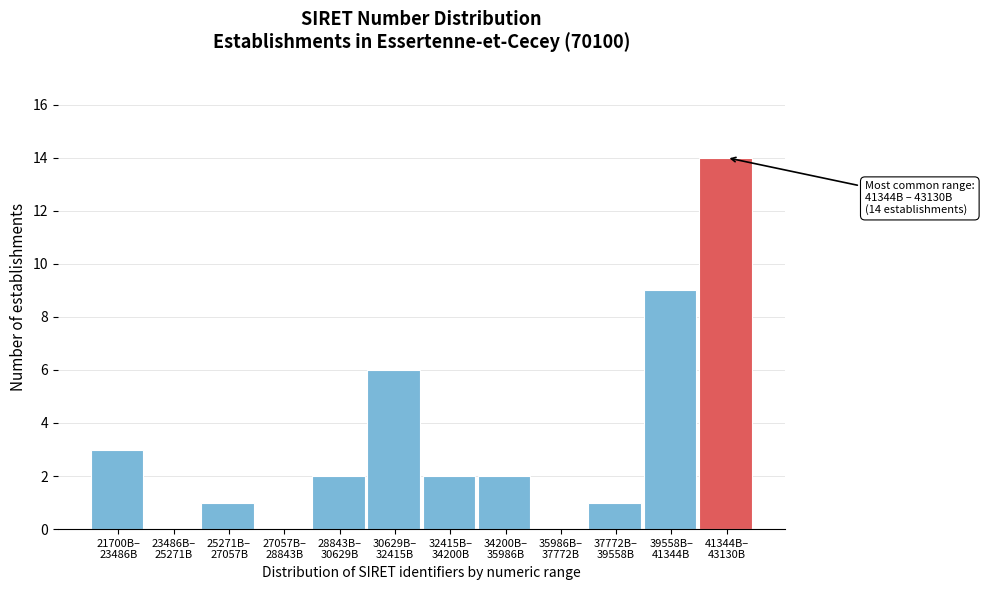

What is the sum of all values?

40